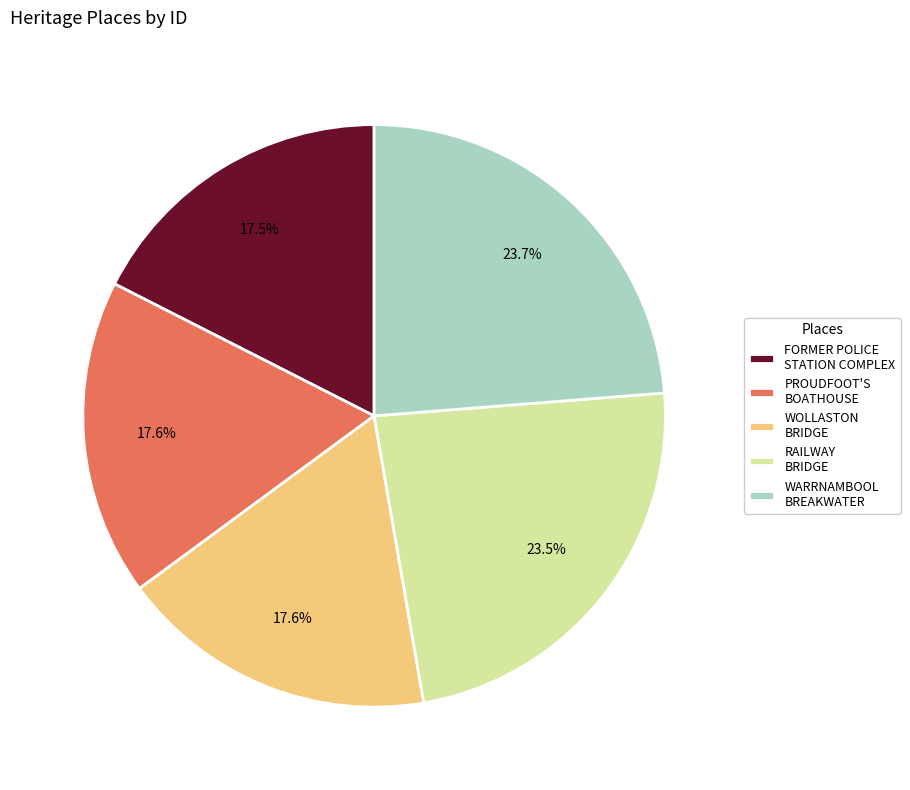

How many segments does this pie chart have?

5